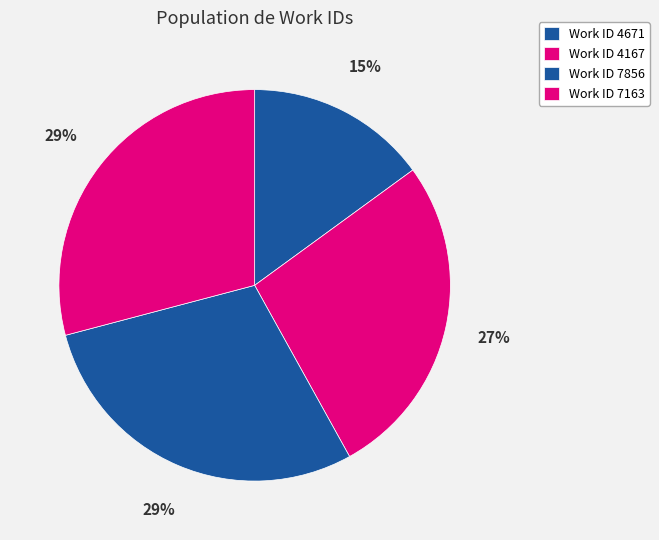

How many segments does this pie chart have?

4